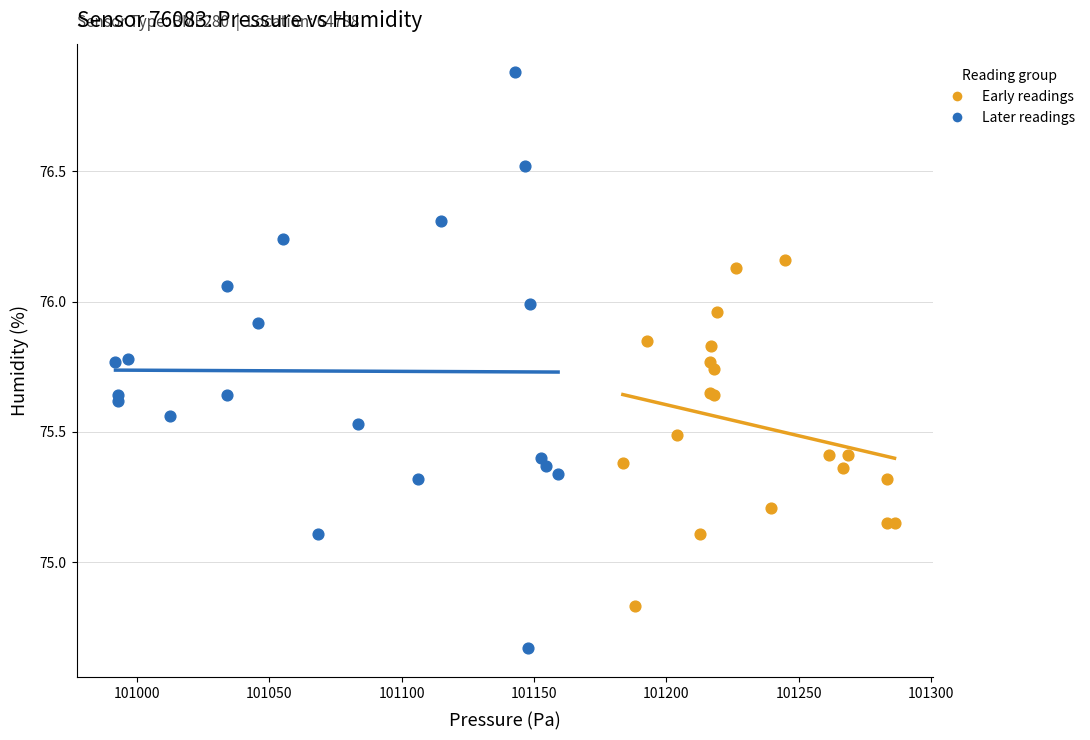

Which series reaches the minimum Y coordinate?

Later readings